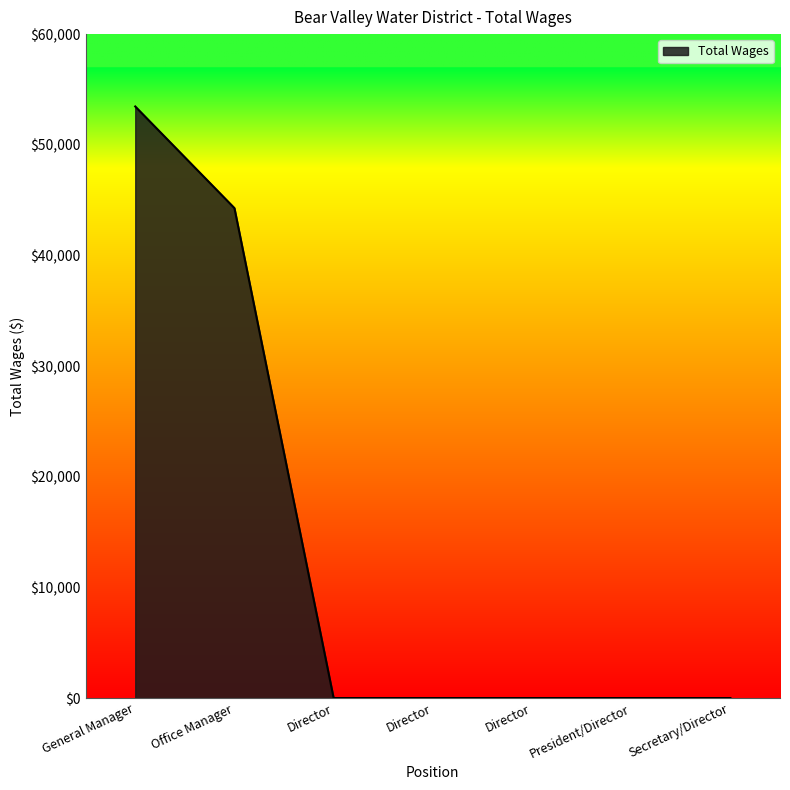

List the labels in order of value, smallest first.

Director, Director, Director, President/Director, Secretary/Director, Office Manager, General Manager